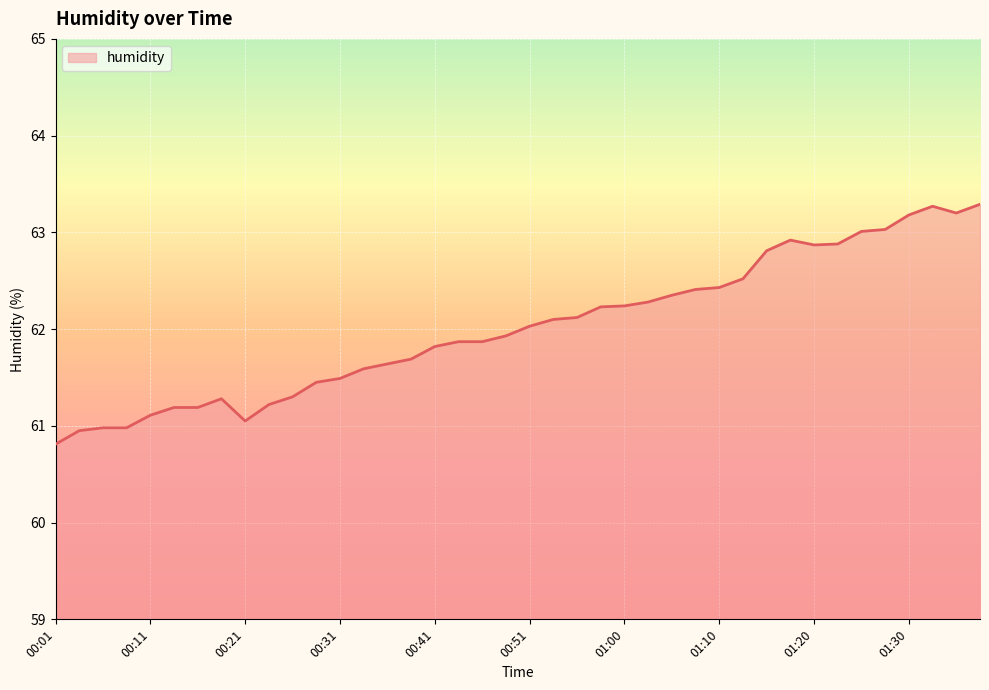

True or false: there are more than 2 points higher than both neighbors.

True